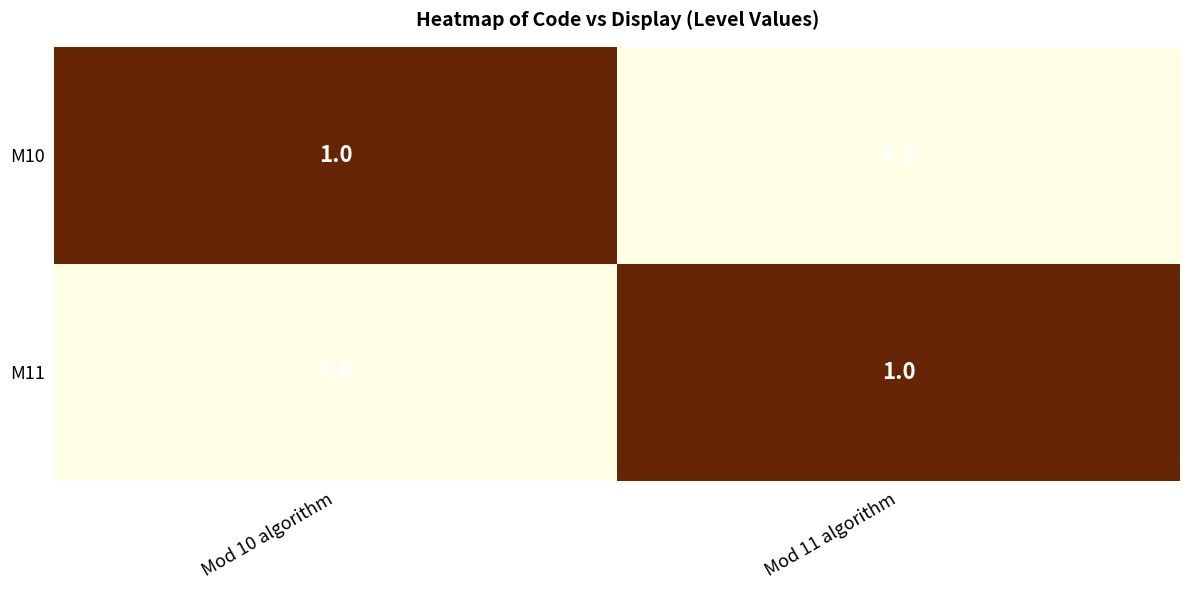

List the labels in order of M11 value, smallest first.

Mod 10 algorithm, Mod 11 algorithm